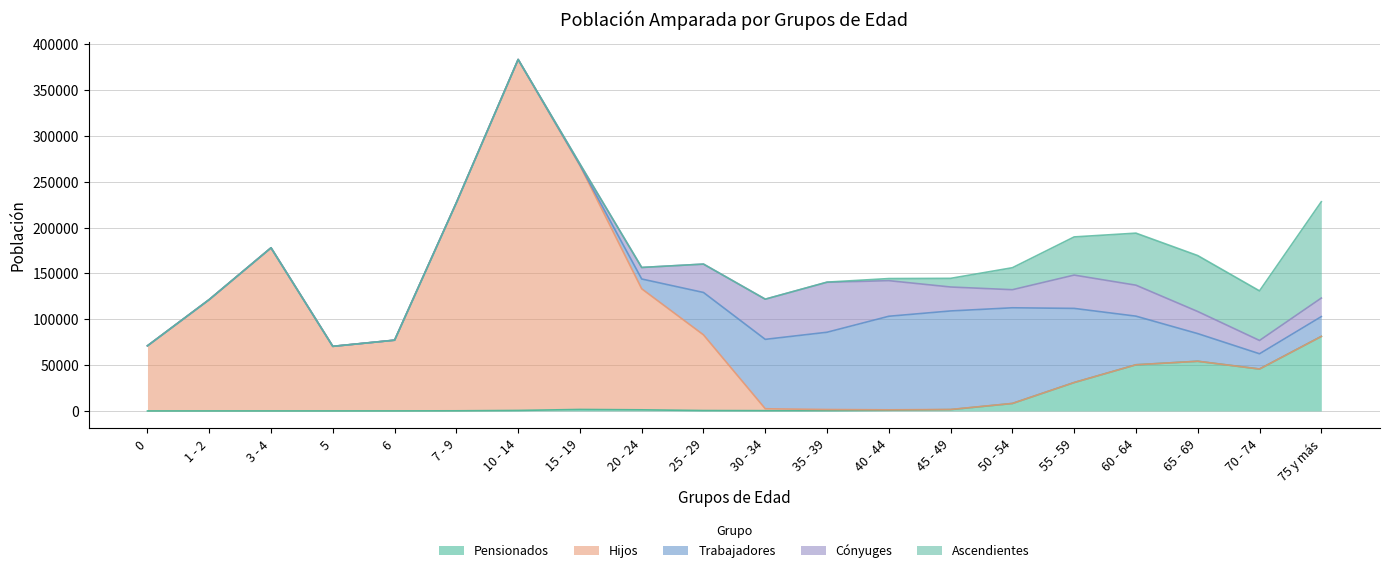

What is the label of the 13th point from the left?

40 - 44